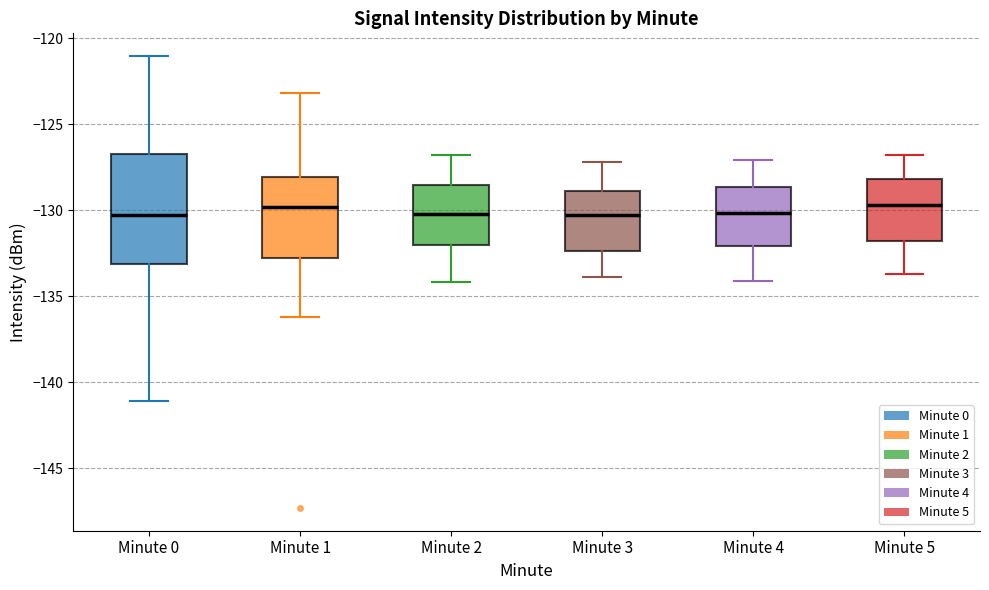

Reading left to right, read every box against the y-axis: the position of its median line, the range the box covers, and the ends of its whiskers. The values are not printed on the chart, so give them approximately, as read against the axis.

Minute 0: median -130.5, box -133.0 to -126.5, whiskers -141.0 to -121.0
Minute 1: median -130.0, box -133.0 to -128.0, whiskers -136.0 to -123.0
Minute 2: median -130.0, box -132.0 to -128.5, whiskers -134.0 to -127.0
Minute 3: median -130.5, box -132.5 to -129.0, whiskers -134.0 to -127.0
Minute 4: median -130.0, box -132.0 to -128.5, whiskers -134.0 to -127.0
Minute 5: median -129.5, box -132.0 to -128.0, whiskers -133.5 to -127.0